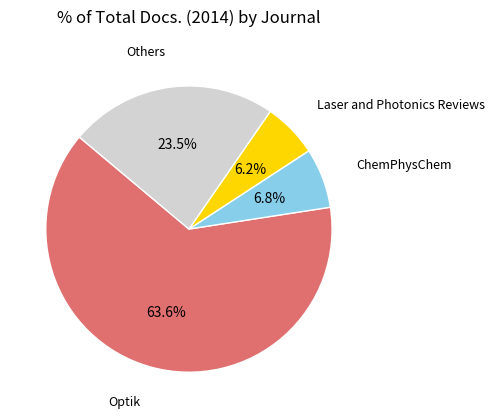

Is Others the majority of the pie?

No